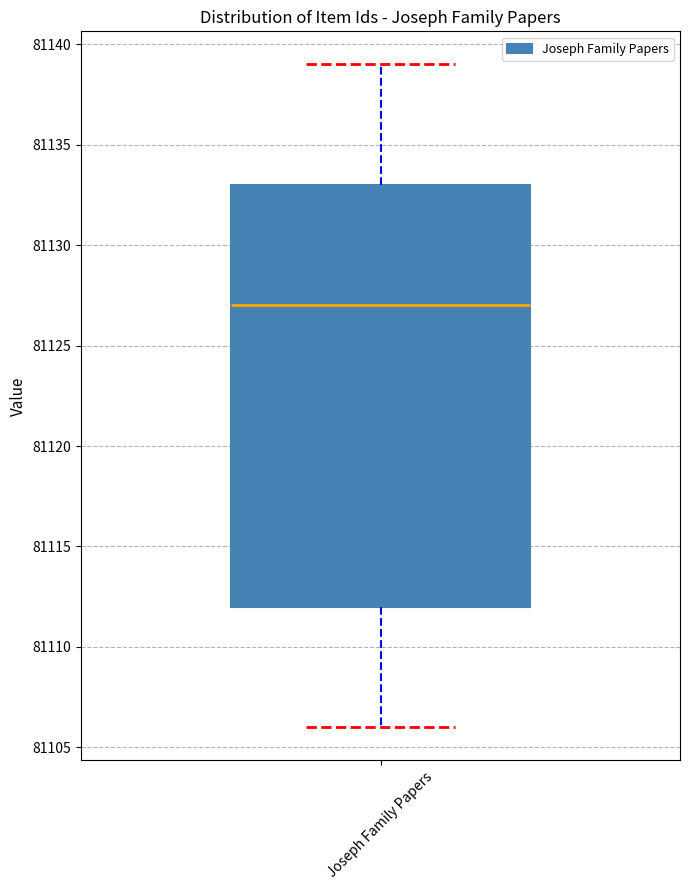

Read this box plot against the y-axis: the position of the median line, the range covered by the box, and the ends of both whiskers. The values are not printed on the chart, so give them approximately, as read against the axis.

median 81127, box 81112 to 81133, whiskers 81106 to 81139